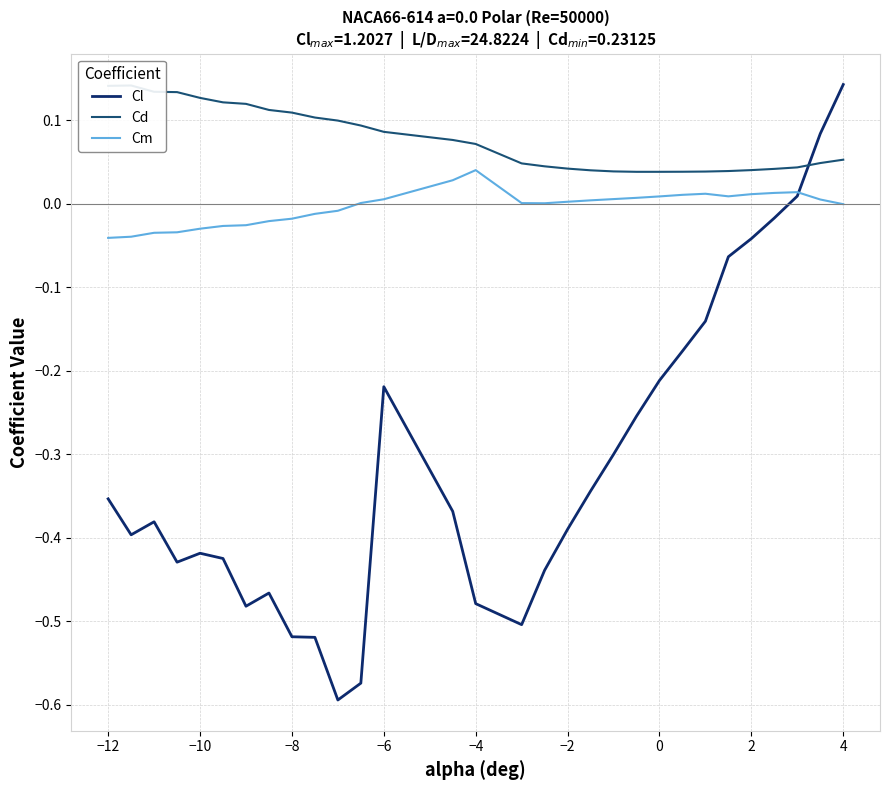

Is it true that Cl equals -0.1 at 2?

False